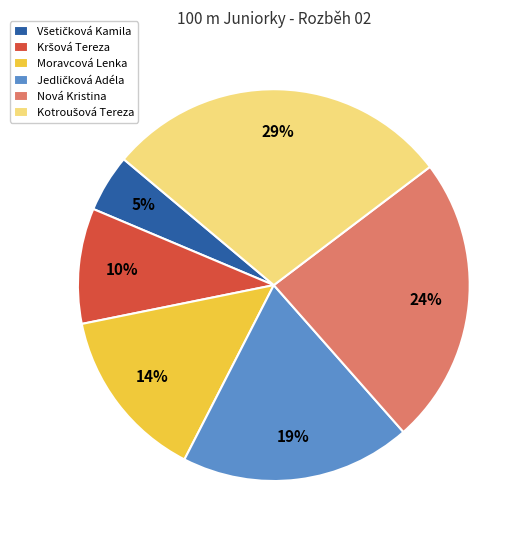

To the nearest percent, what percentage of the pie is Nová Kristina?

24%